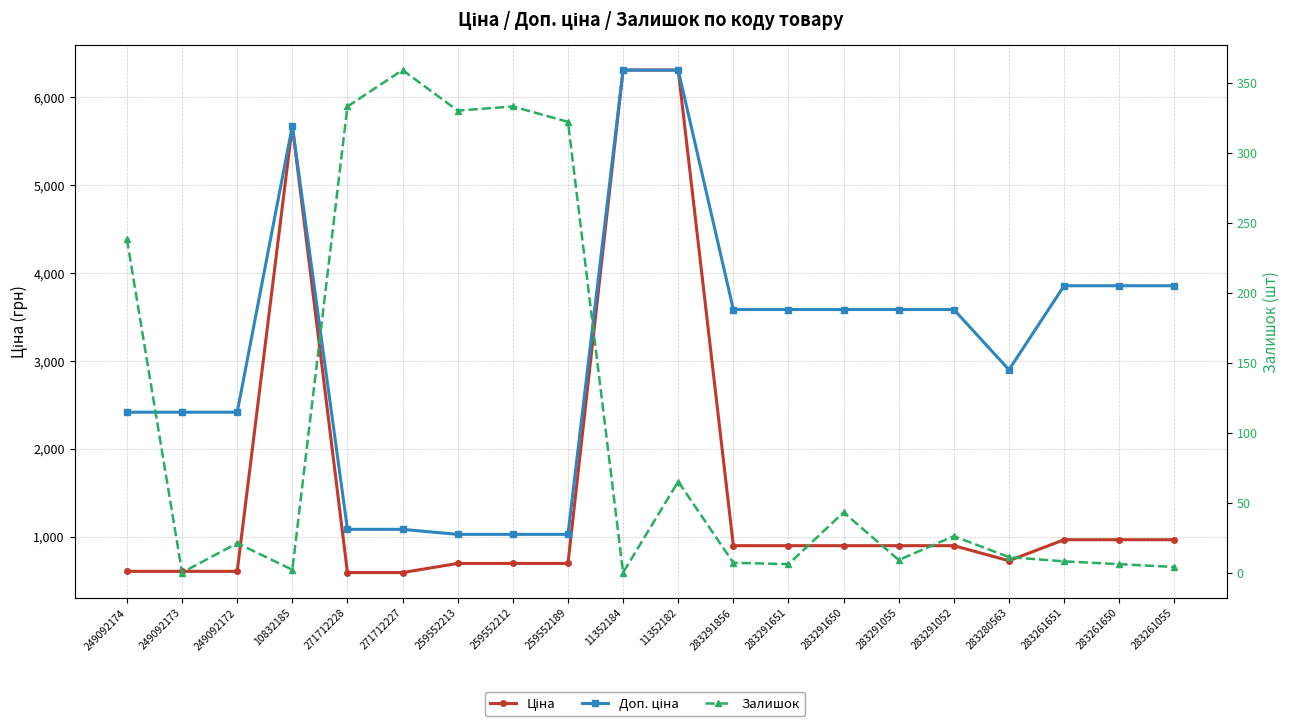

True or false: Ціна and Доп. ціна intersect in this chart.

False